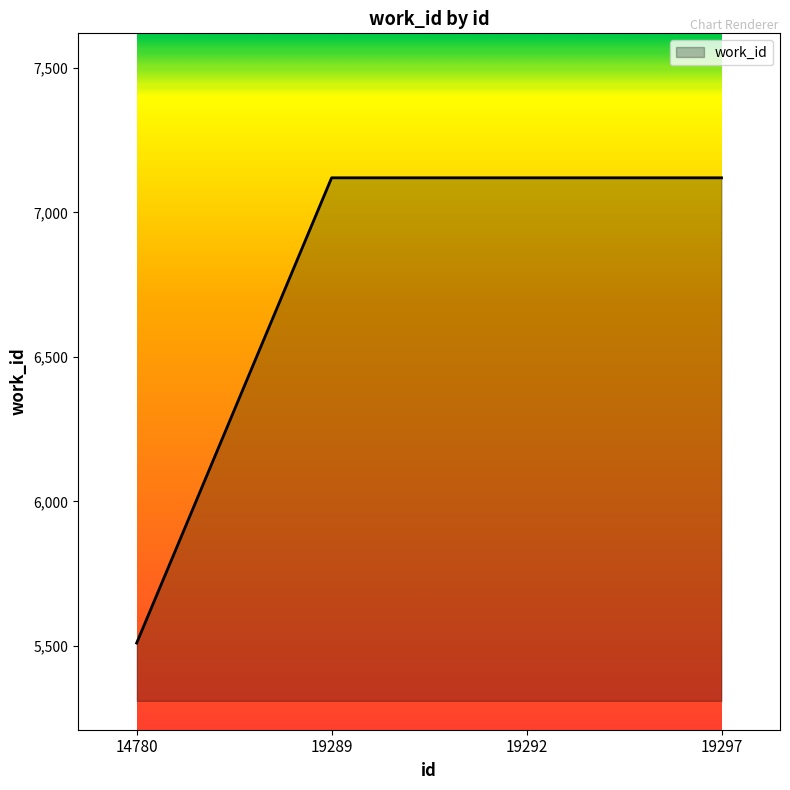

True or false: the data shows 5510 at 14780.

True